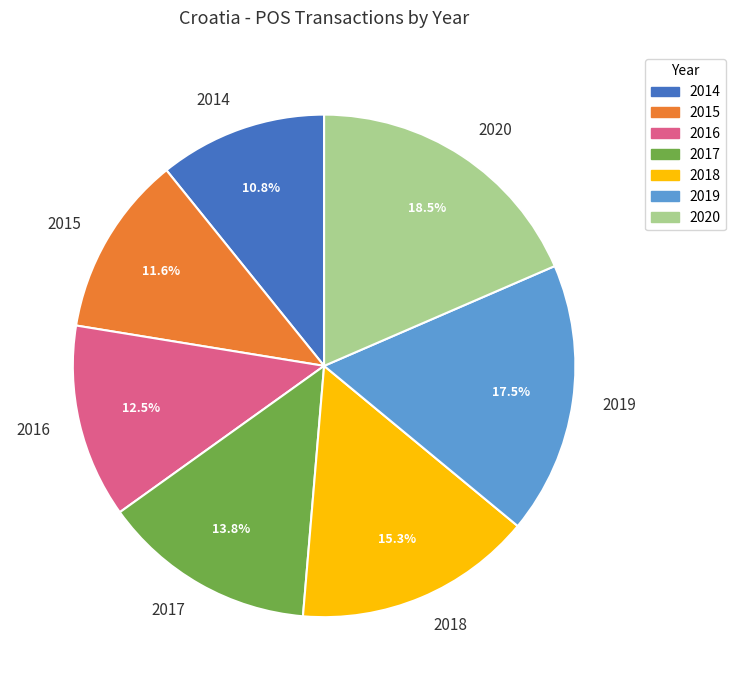

Combined, do 2016 and 2020 account for over 50%?

No